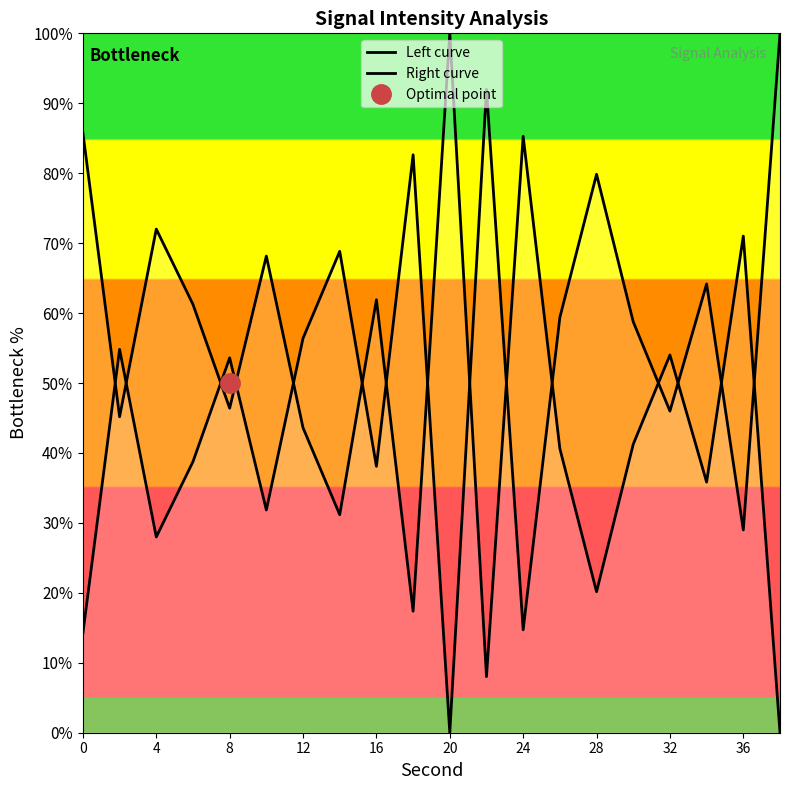

True or false: Right curve has a value of 122.4 at 14.

False